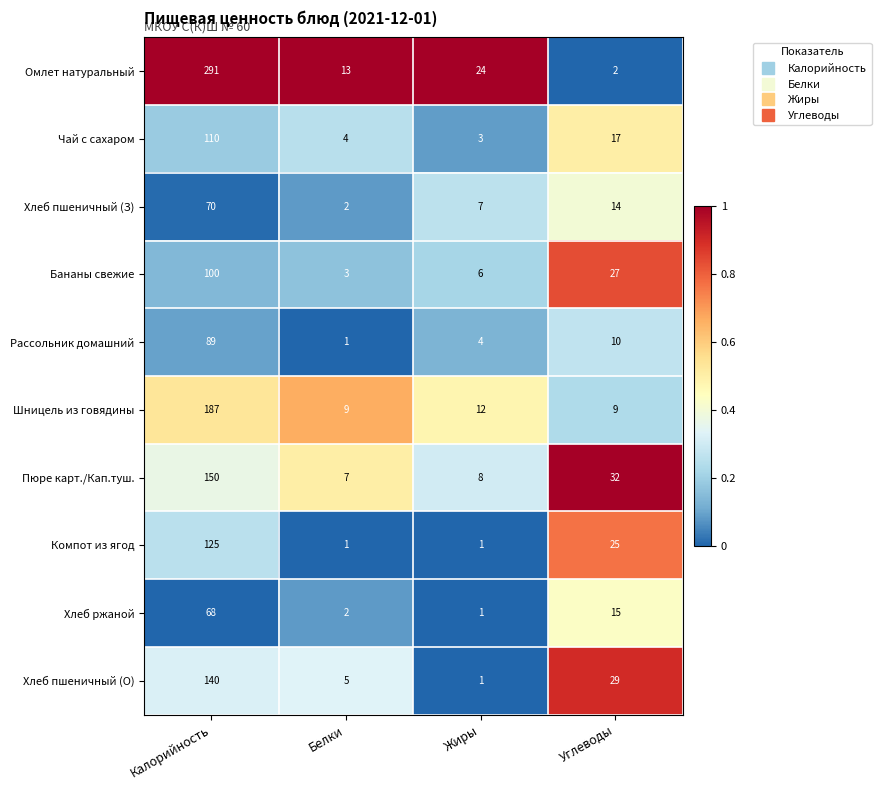

What is the total value across all series at Белки?

47